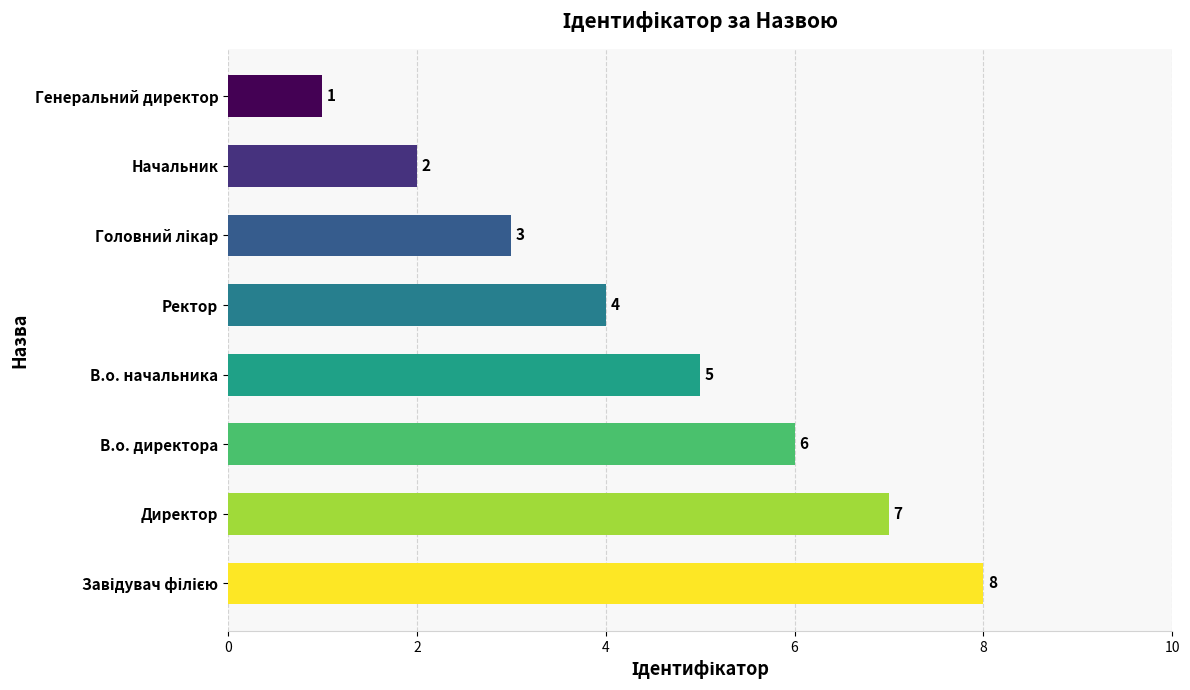

What is the difference between the second highest and second lowest values?

5